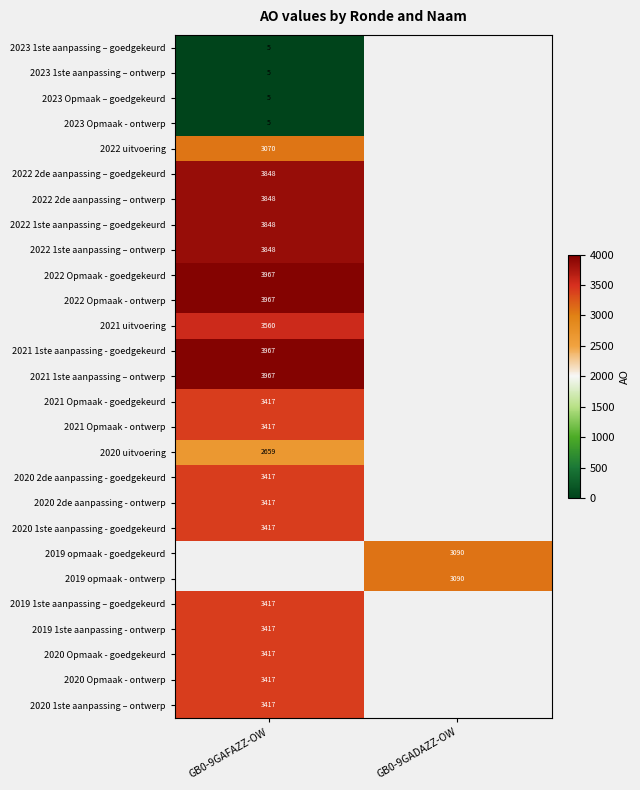

Is it true that 2022 Opmaak - goedgekeurd equals 3967 at GB0-9GAFAZZ-OW?

True